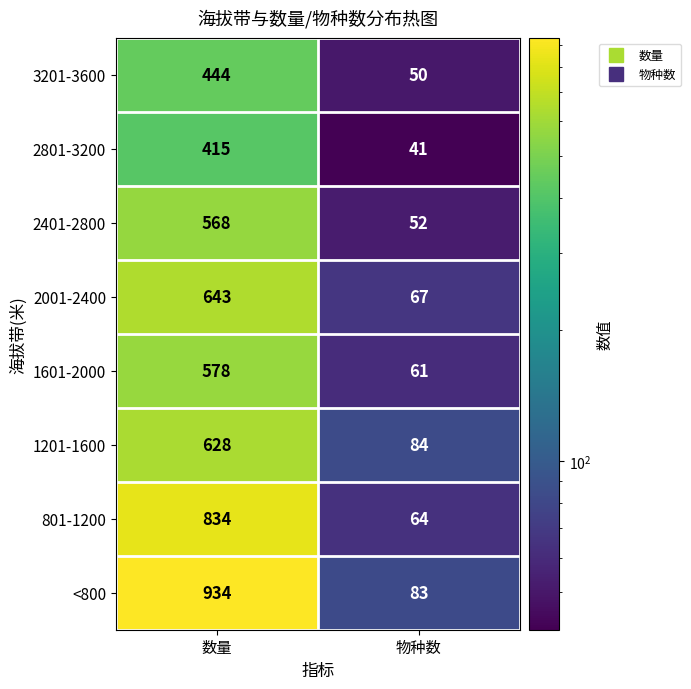

List the series in order of their peak value, highest first.

<800, 801-1200, 2001-2400, 1201-1600, 1601-2000, 2401-2800, 3201-3600, 2801-3200